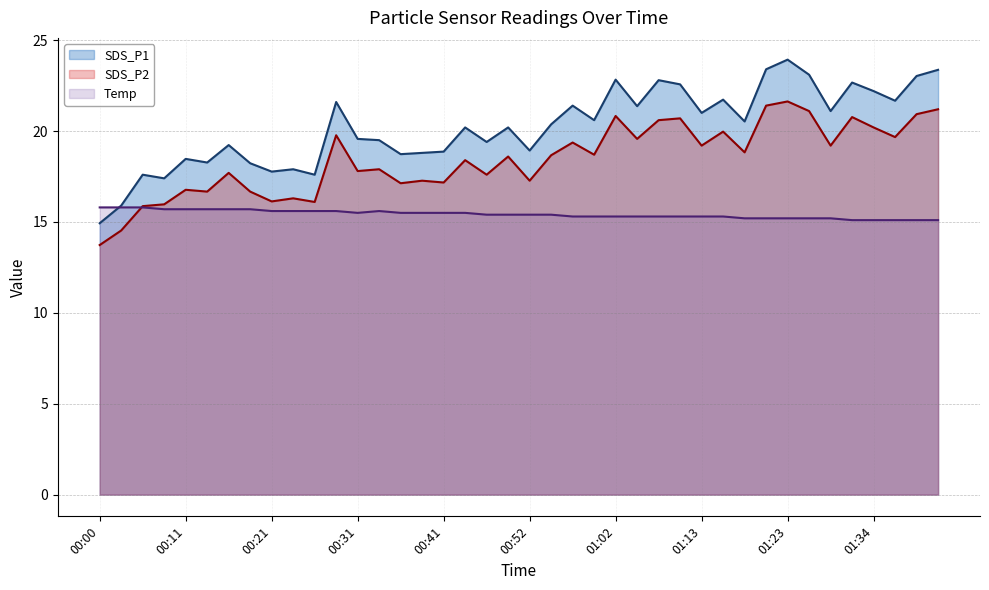

What is the maximum value for Temp?

15.8